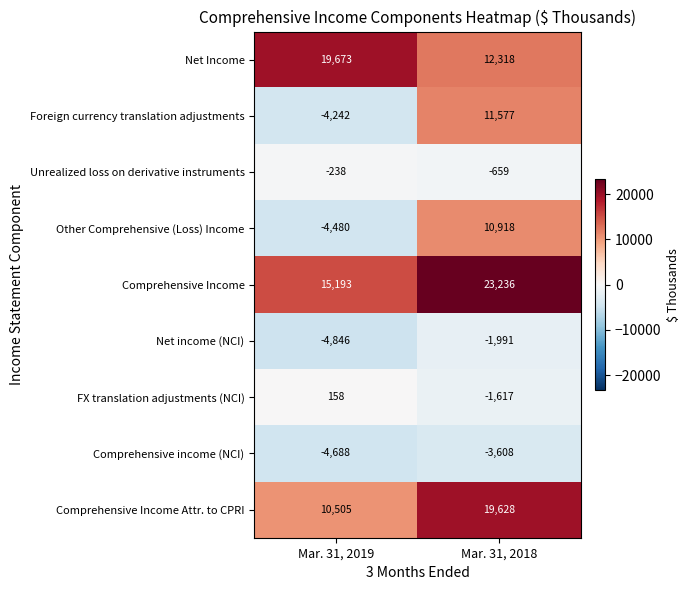

Which series has the largest total across all categories?

Comprehensive Income